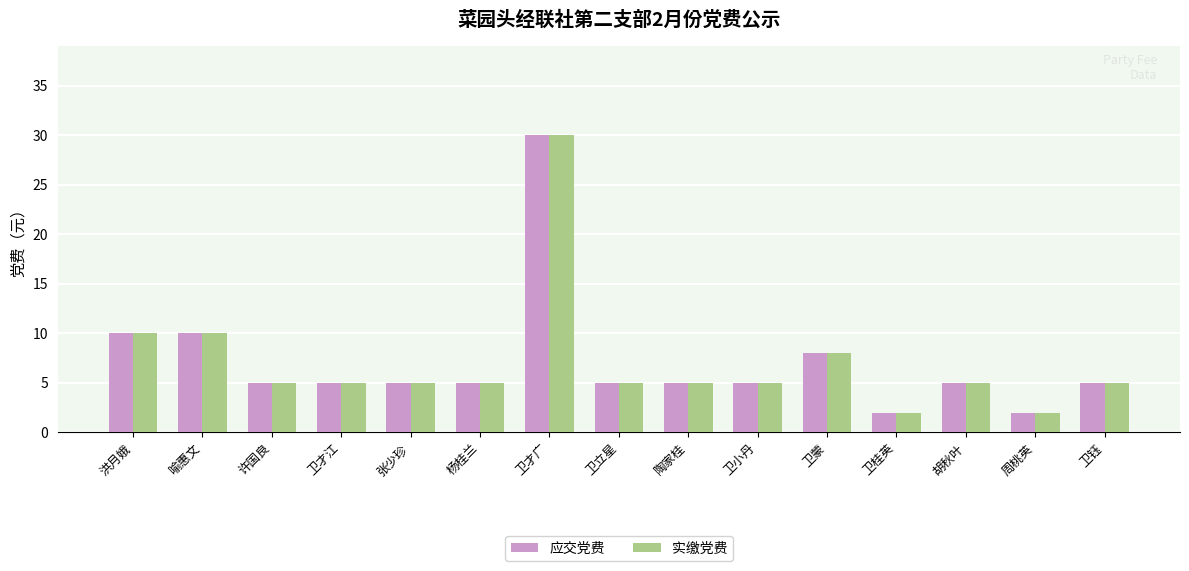

What is the label of the 8th bar from the right?

卫立星